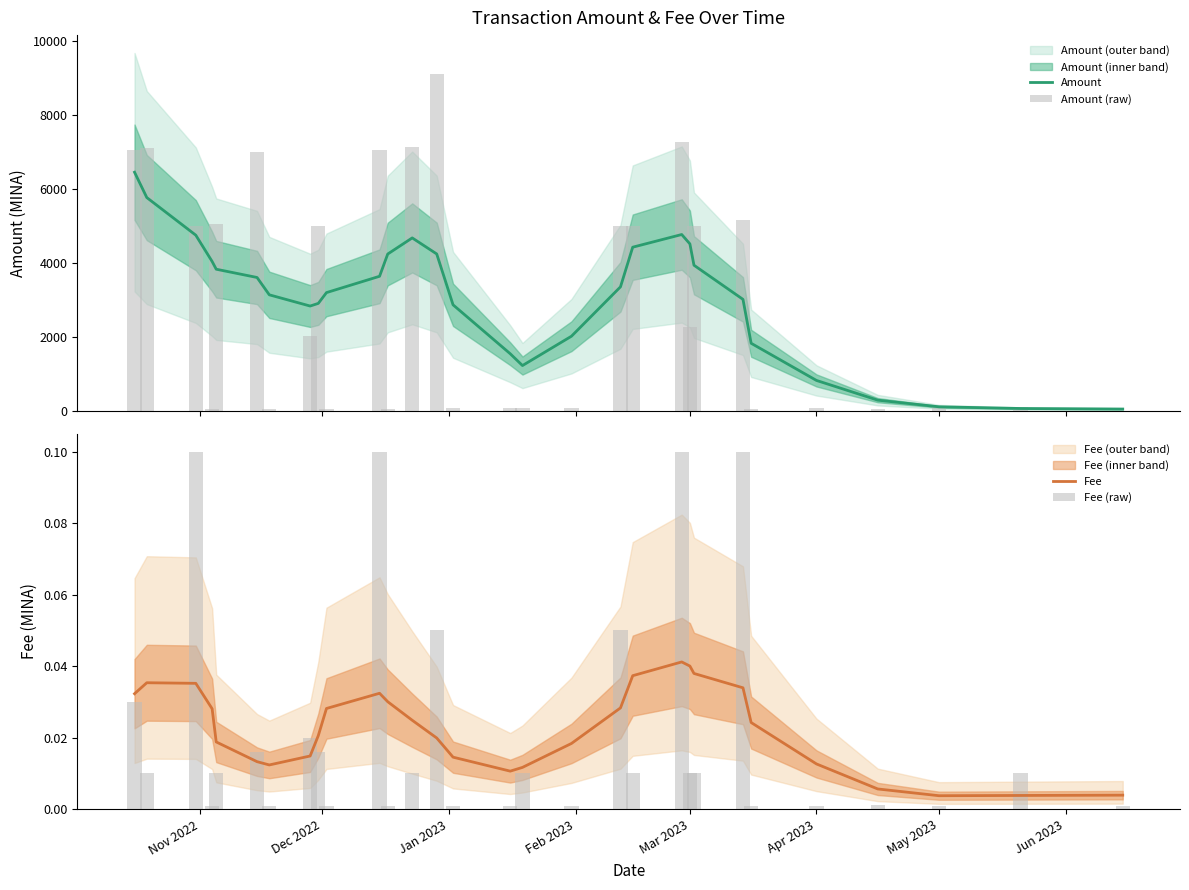

Reading left to right, list all the values displayed in this chart.

Amount: 6447.0	5762.0	4745.0	4033.8	3825.0	3601.4	3132.7	2829.4	2900.9	3192.5	3633.9	4235.2	4671.2	4237.3	2862.2	1539.9	1220.4	2013.5	3348.2	4420.3	4763.0	4509.6	3932.8	3009.8	1822.8	818.0	285.1	105.3	59.5	44.7
Amount (raw): 7050.8	7104.5	4999.5	52.5	5052.1	6999.6	42.7	2008.3	4999.5	50.5	7057.8	57.8	7115.6	9115.1	76.7	62.5	62.5	68.5	4999.5	4999.5	7267.0	2267.0	5000.0	5166.5	41.4	66.5	40.3	88.7	88.7	0.8
Fee: 0.0	0.0	0.0	0.0	0.0	0.0	0.0	0.0	0.0	0.0	0.0	0.0	0.0	0.0	0.0	0.0	0.0	0.0	0.0	0.0	0.0	0.0	0.0	0.0	0.0	0.0	0.0	0.0	0.0	0.0
Fee (raw): 0.0	0.0	0.1	0.0	0.0	0.0	0.0	0.0	0.0	0.0	0.1	0.0	0.0	0.1	0.0	0.0	0.0	0.0	0.1	0.0	0.1	0.0	0.0	0.1	0.0	0.0	0.0	0.0	0.0	0.0